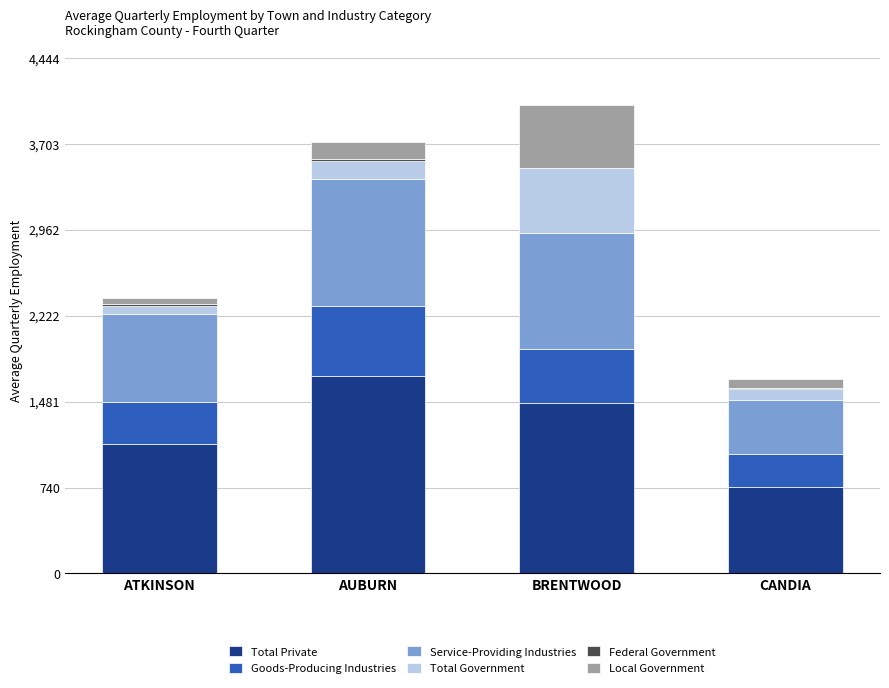

What is the total value across all series at BRENTWOOD?

4040